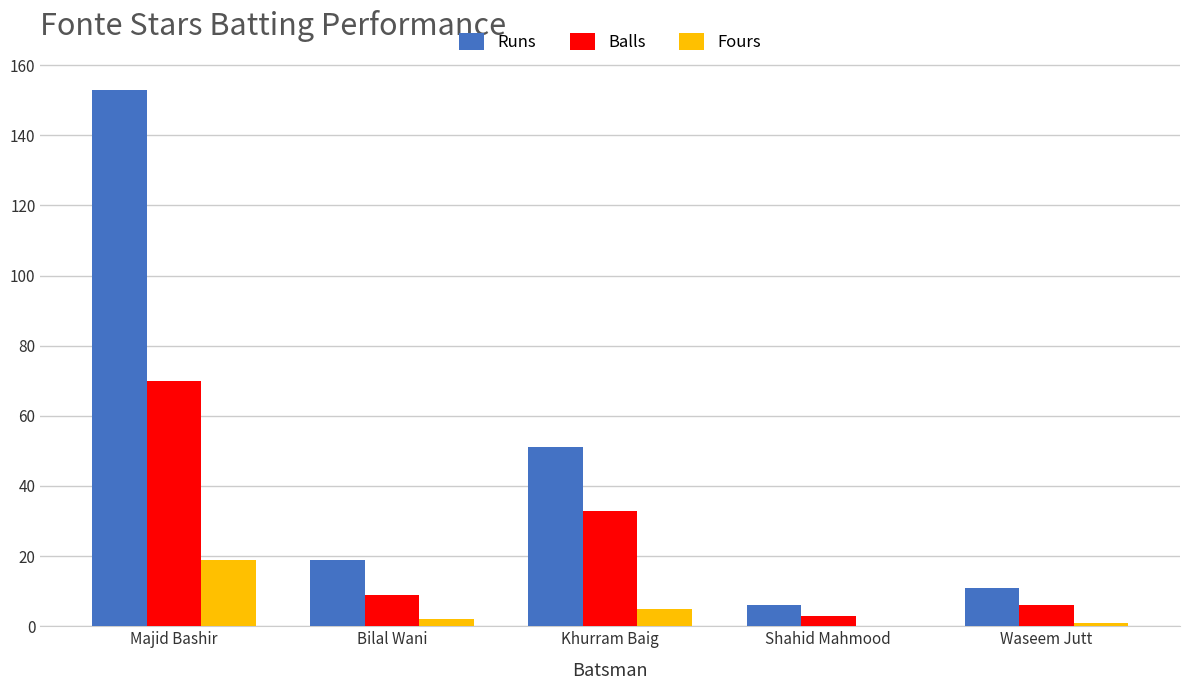

True or false: Balls has a value of 3 at Bilal Wani.

False